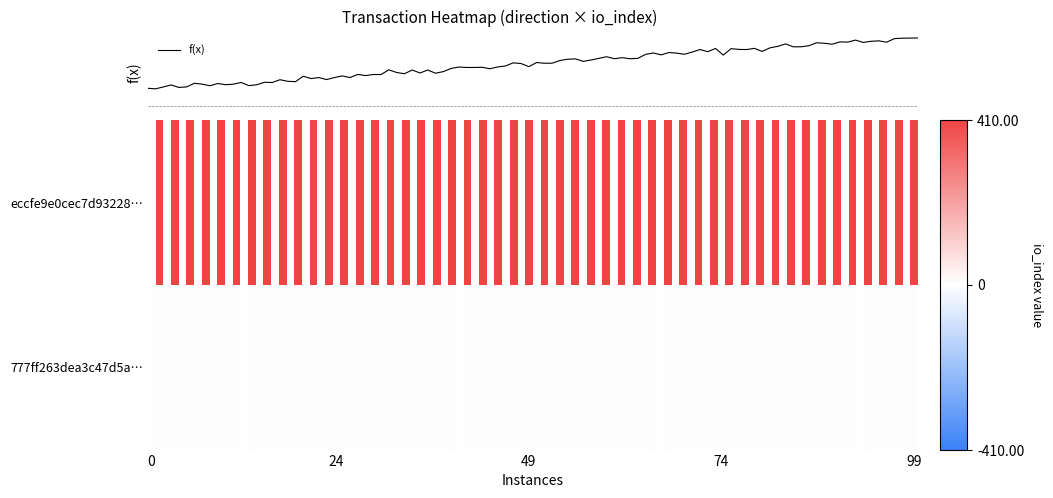

What is the average value of the eccfe9e0cec7d93228229b4670250010b4b7fa9 series?

204